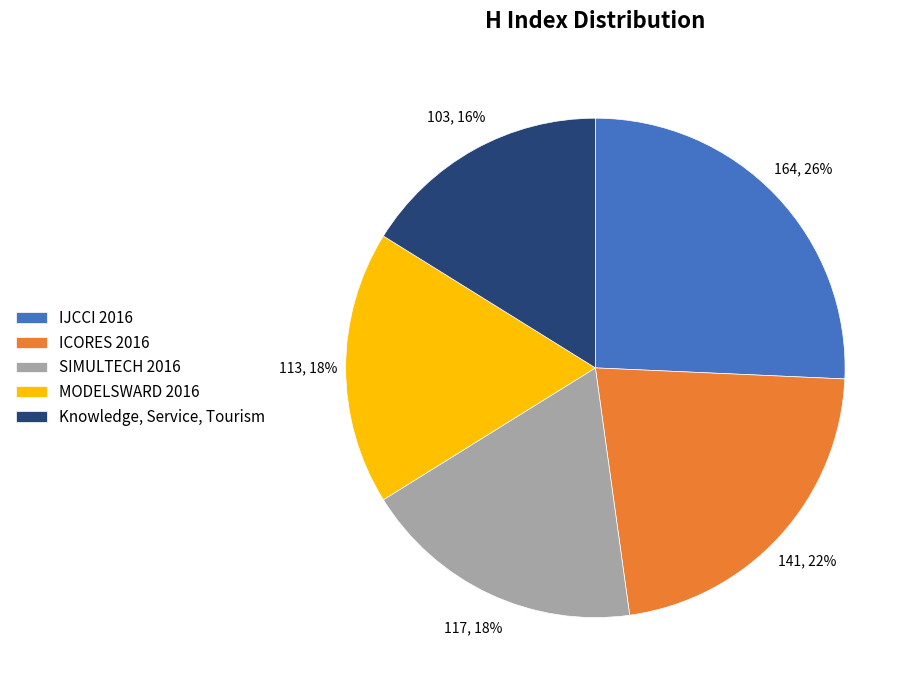

Is there a majority slice in this chart?

No